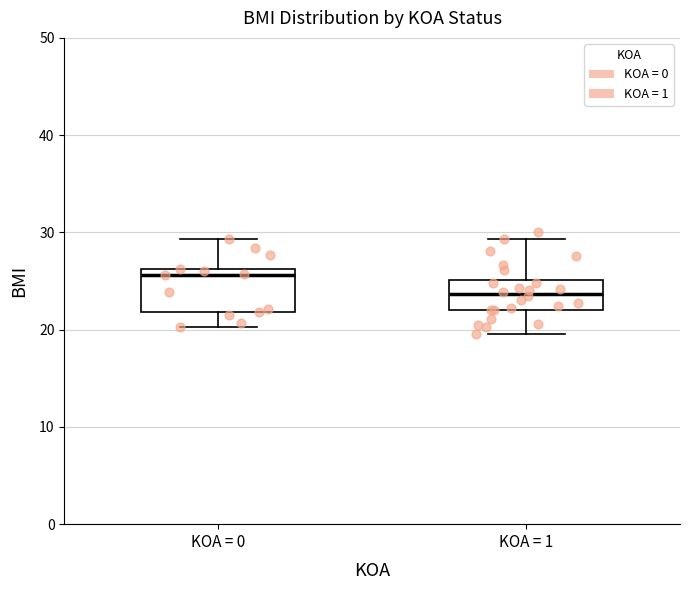

Which box has the highest median line?

KOA = 0